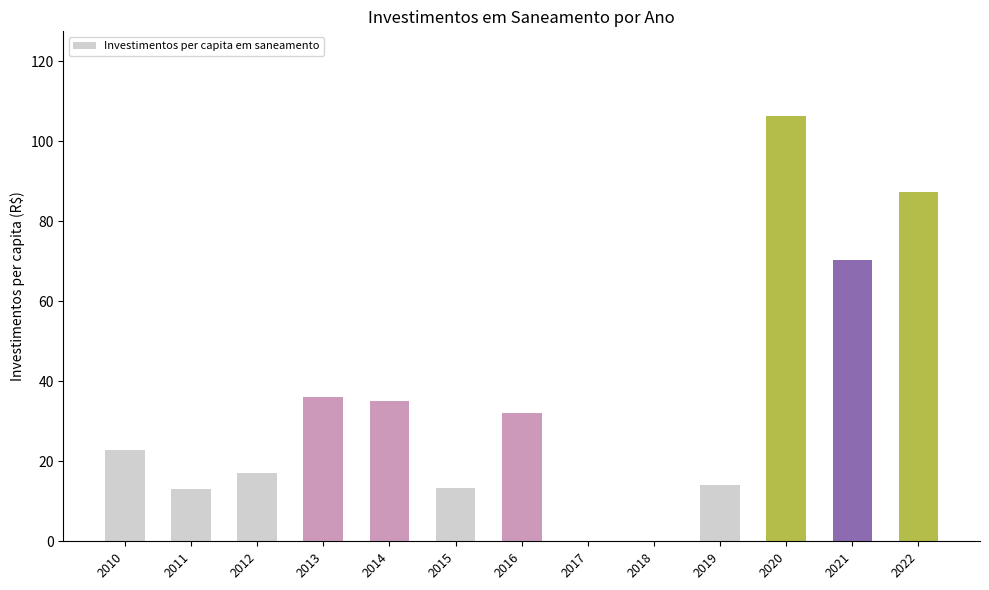

Which label corresponds to the largest value in the chart?

2020